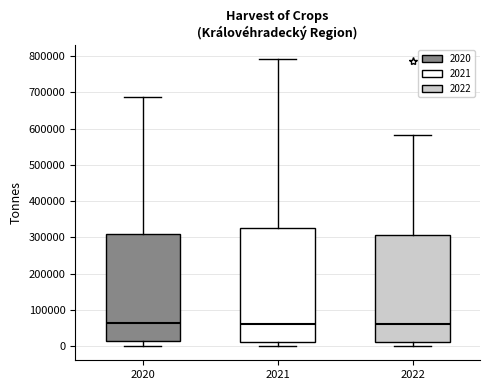

Where is the upper edge of the box at x = 2020 on the y-axis? The values are not printed on the chart, so give them approximately, as read against the axis.

310000